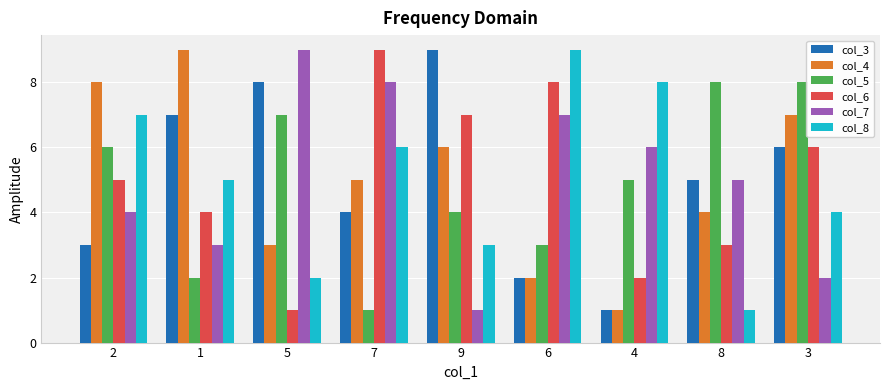

What position from the right is 7?

6